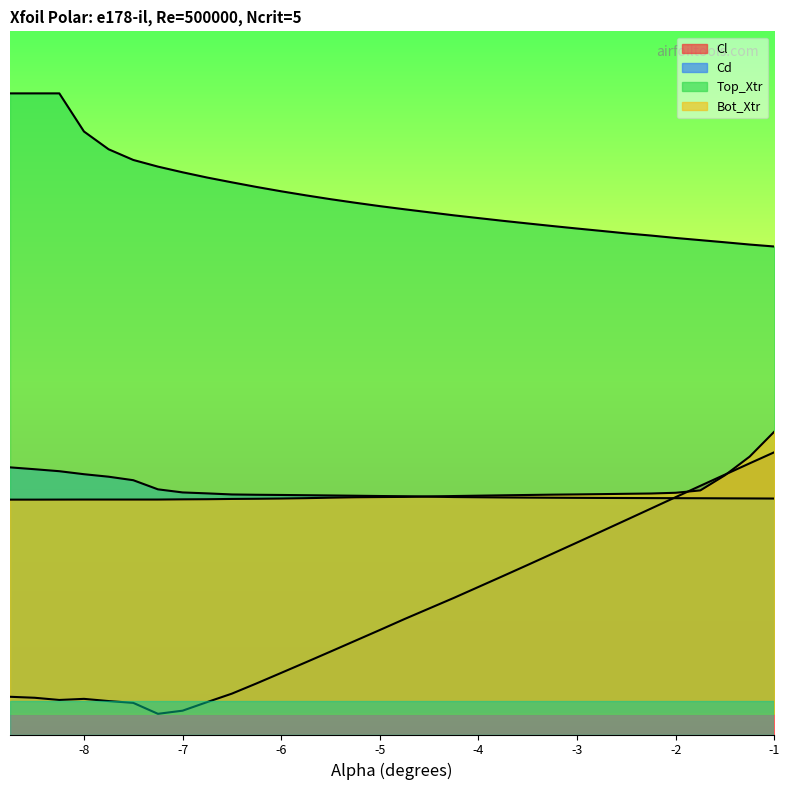

Which series has the largest total across all categories?

Top_Xtr